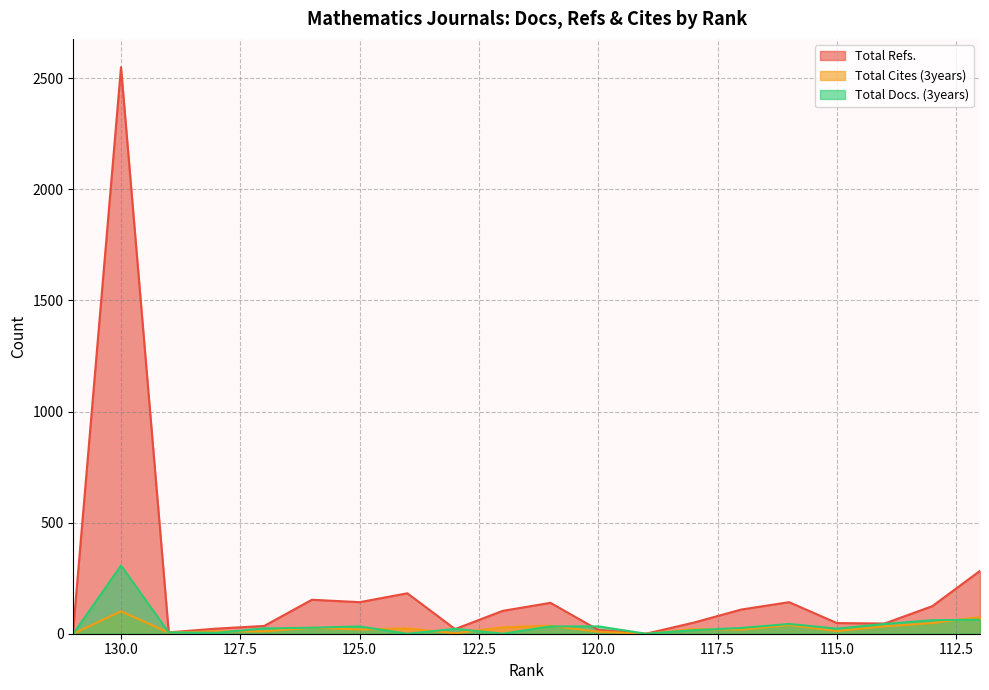

What is the difference between the Total Docs. (3years) values at 122 and 113?

61